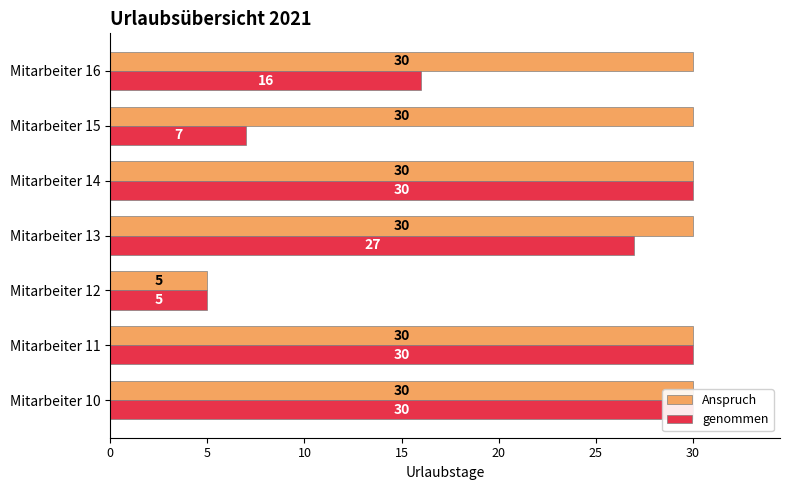

True or false: Anspruch has a value of 30 at Mitarbeiter 10.

True